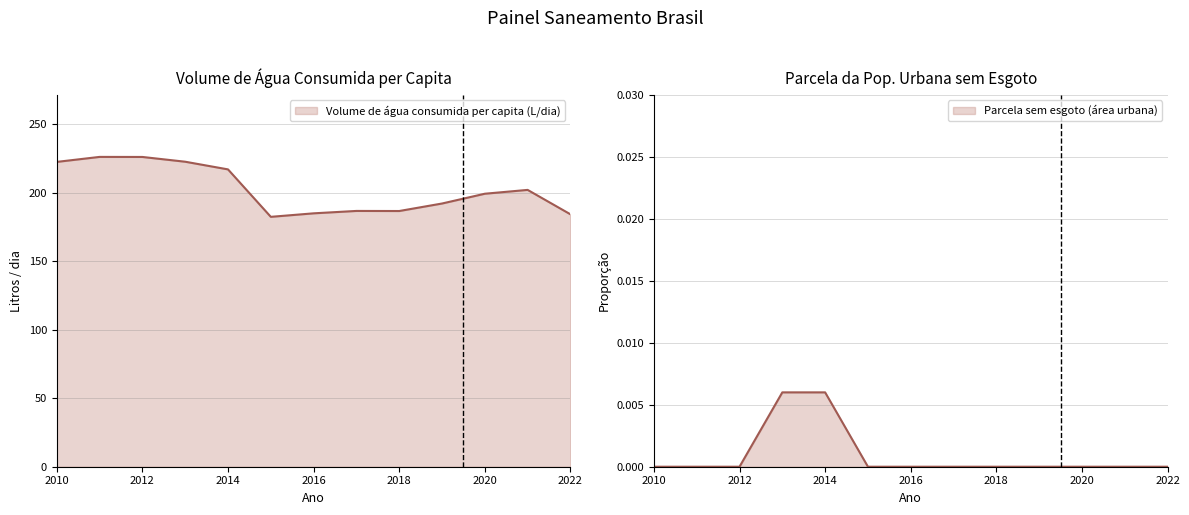

Which has a higher value, 2015 or 2021?

2021